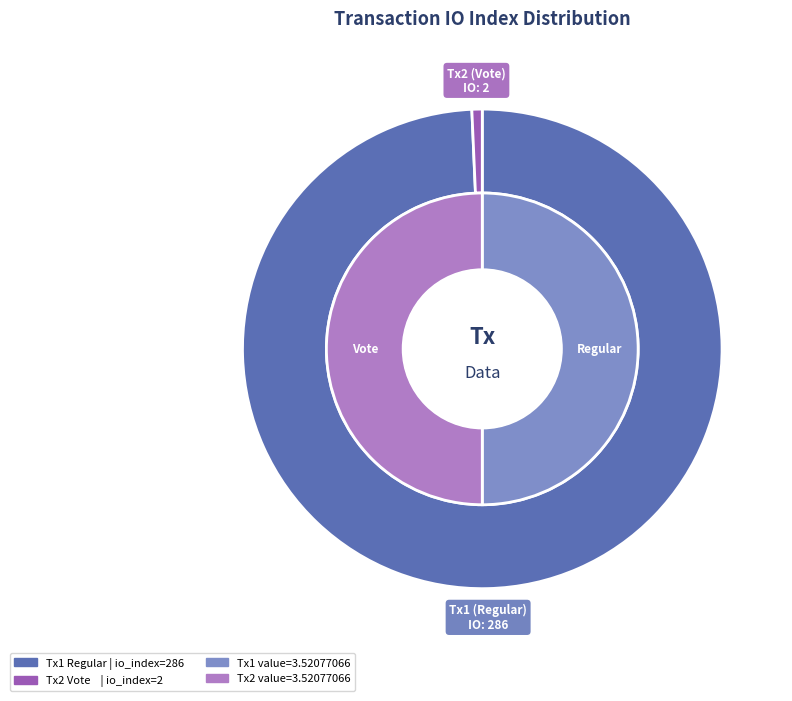

How much of the chart is everything except value?

99.3%